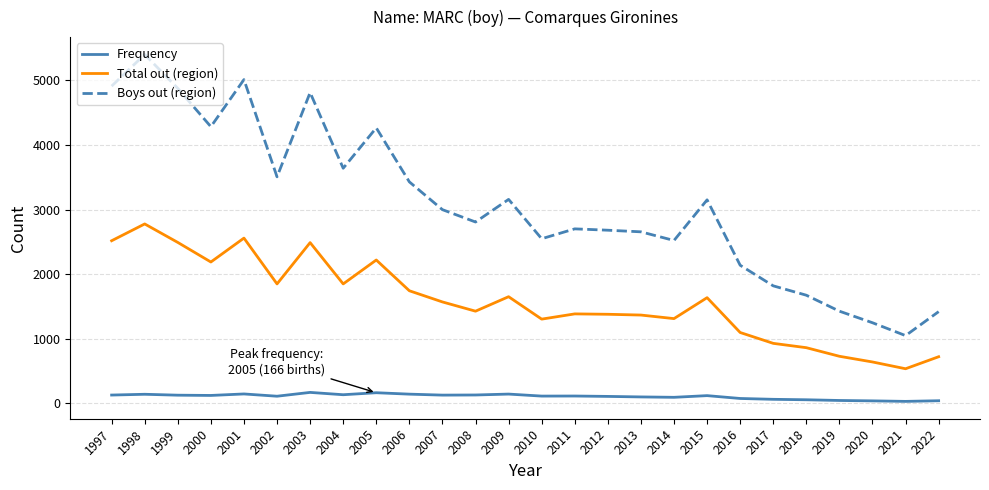

Is it true that Boys out (region) equals 2702 at 2011?

True